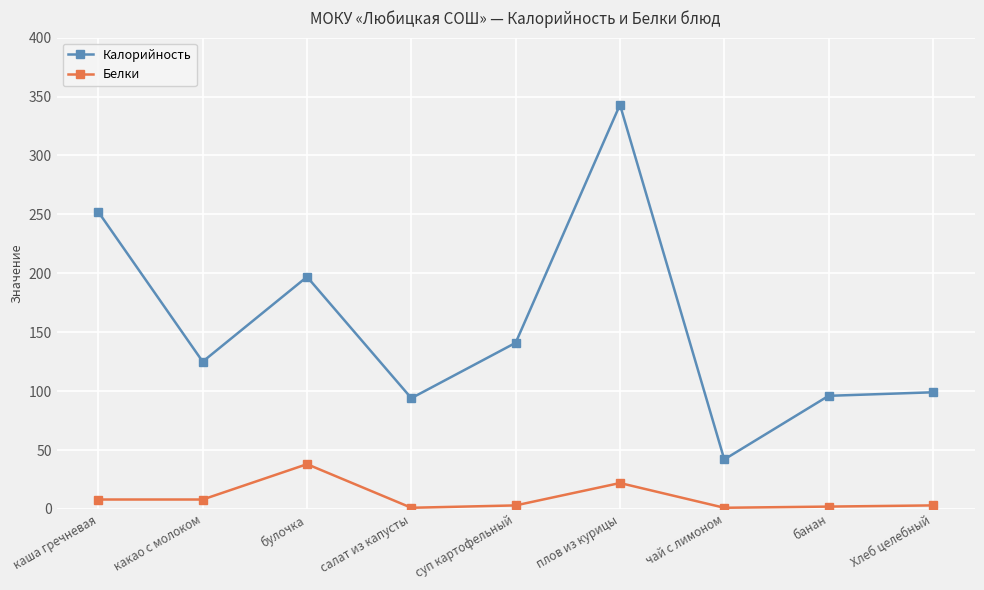

Read the Калорийность value at булочка, to the nearest 10.

200